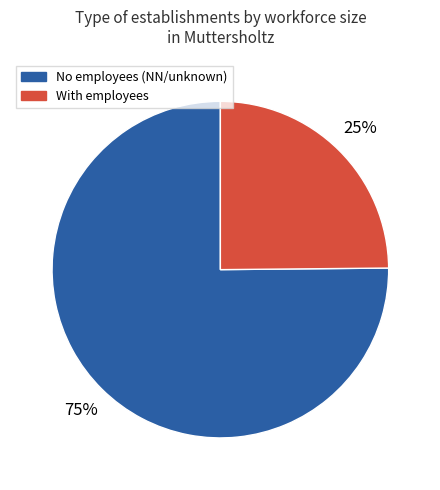

How many slices are in this pie chart?

2